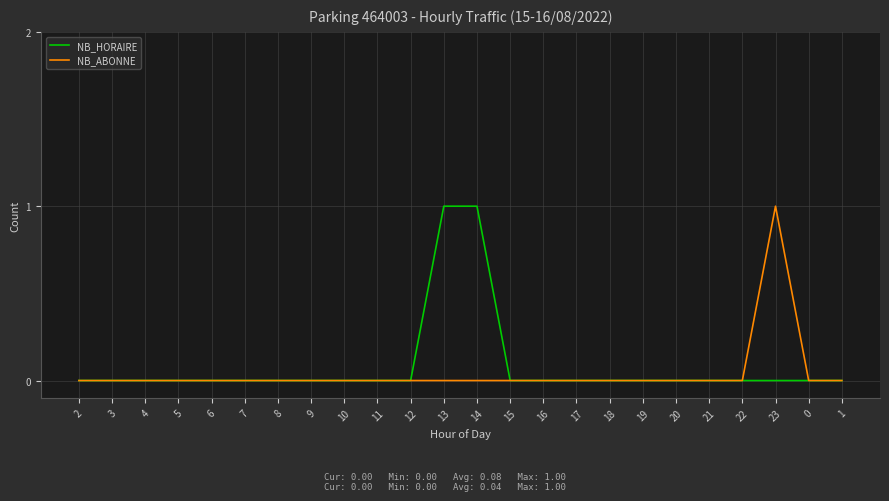

What position from the right is 5?

21